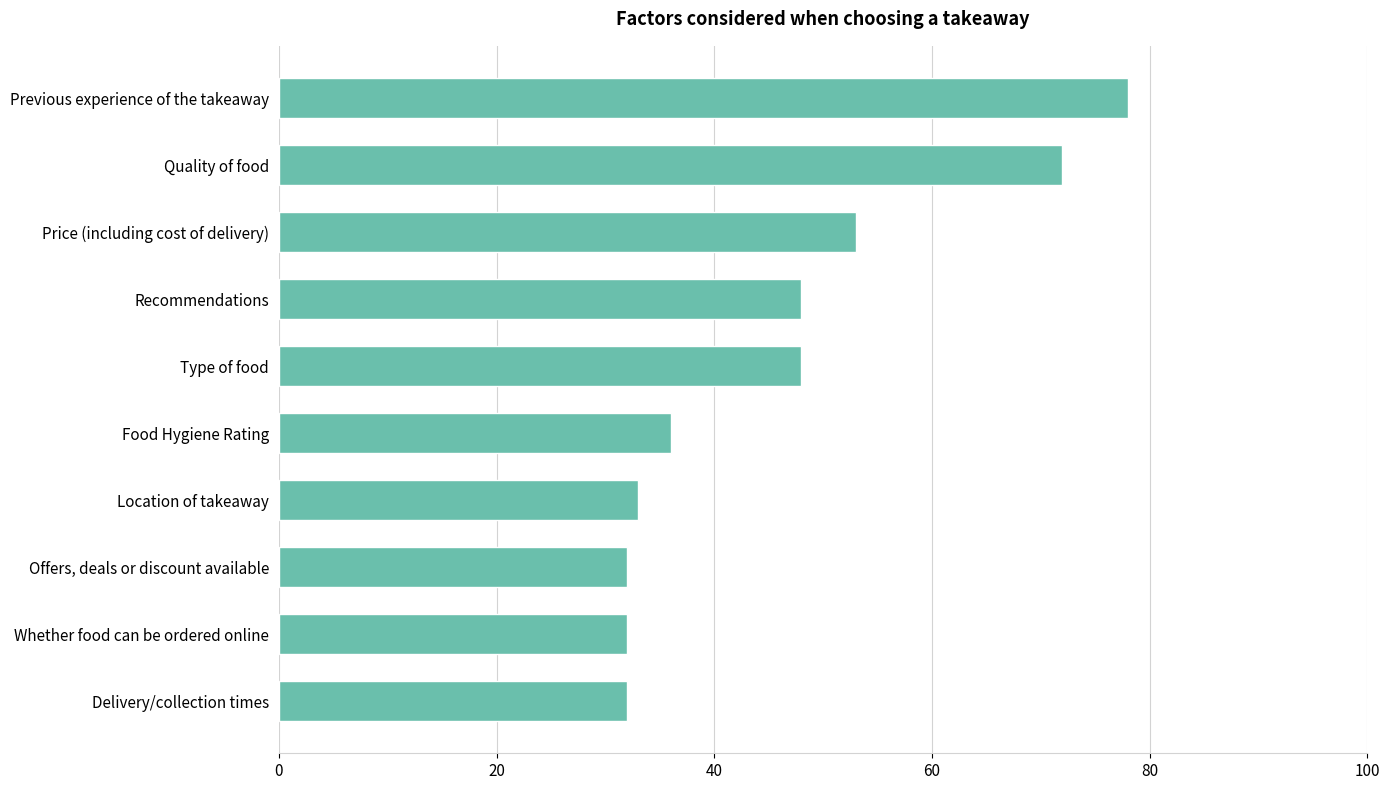

Reading bottom to top, extract all data points from this chart.

32	32	32	33	36	48	48	53	72	78